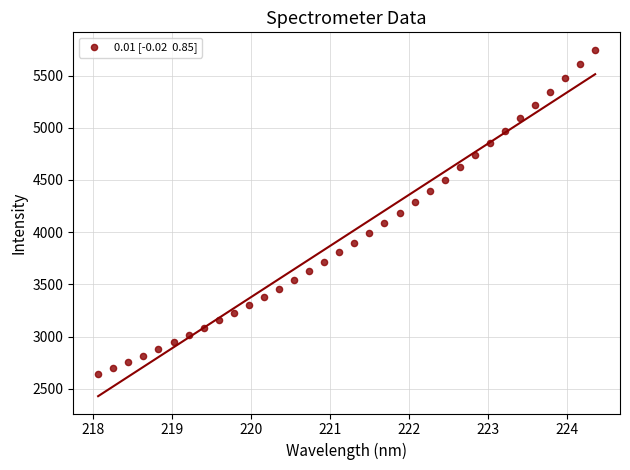

What is the range of X values (max minus min)?

6.3